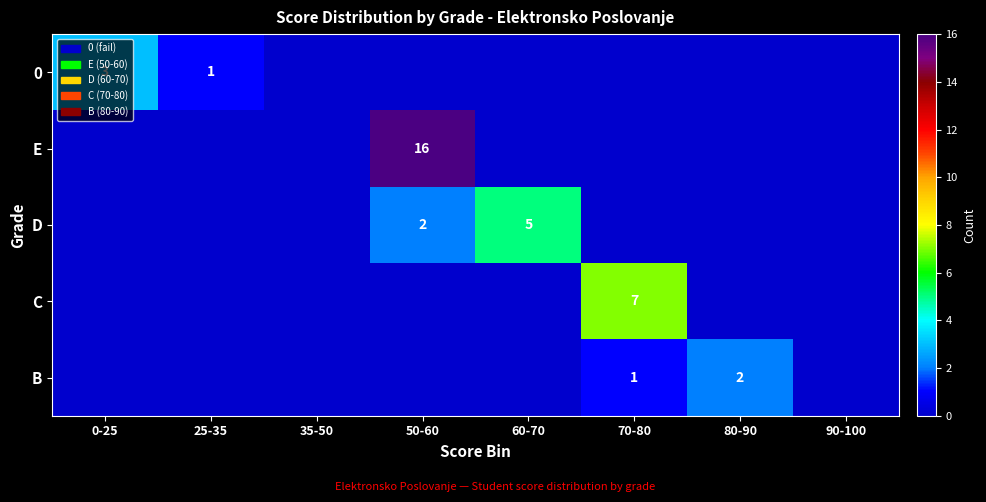

Is it true that 0 equals 1 at 25-35?

True